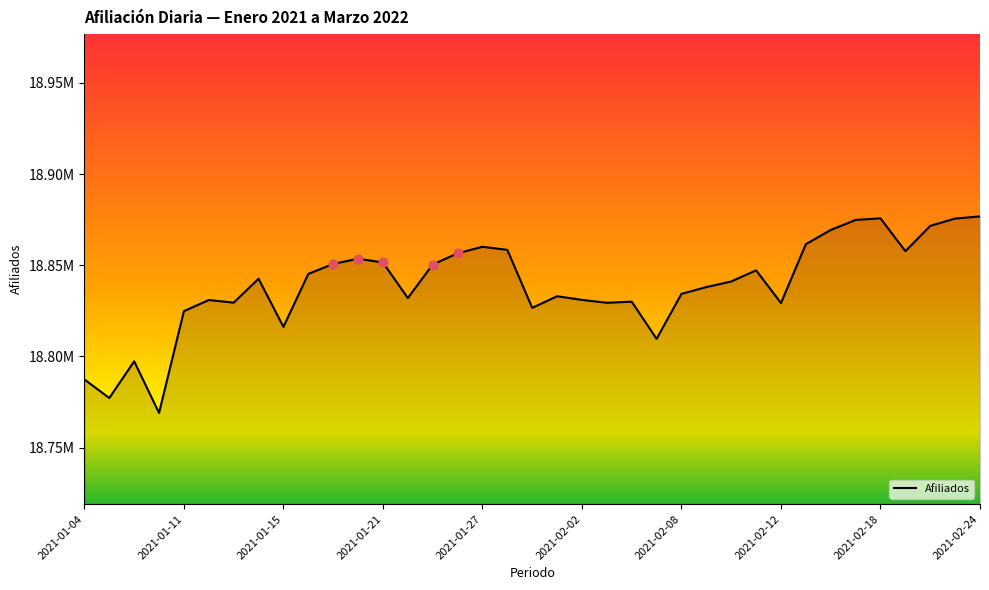

Does the chart have visible grid lines?

No